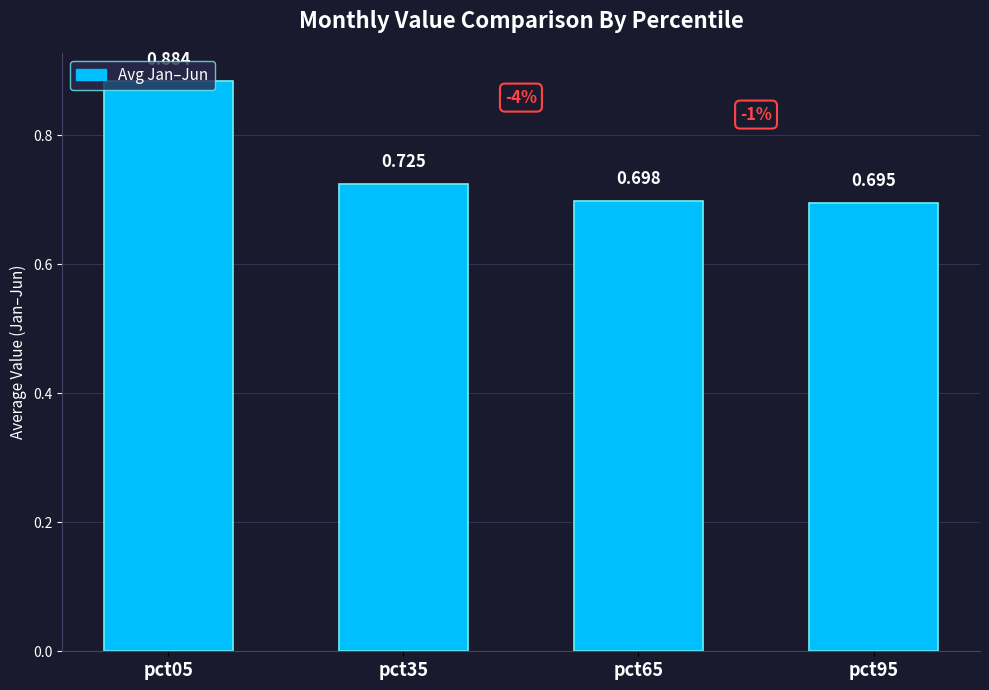

What is the difference between the maximum and second lowest values?

0.2